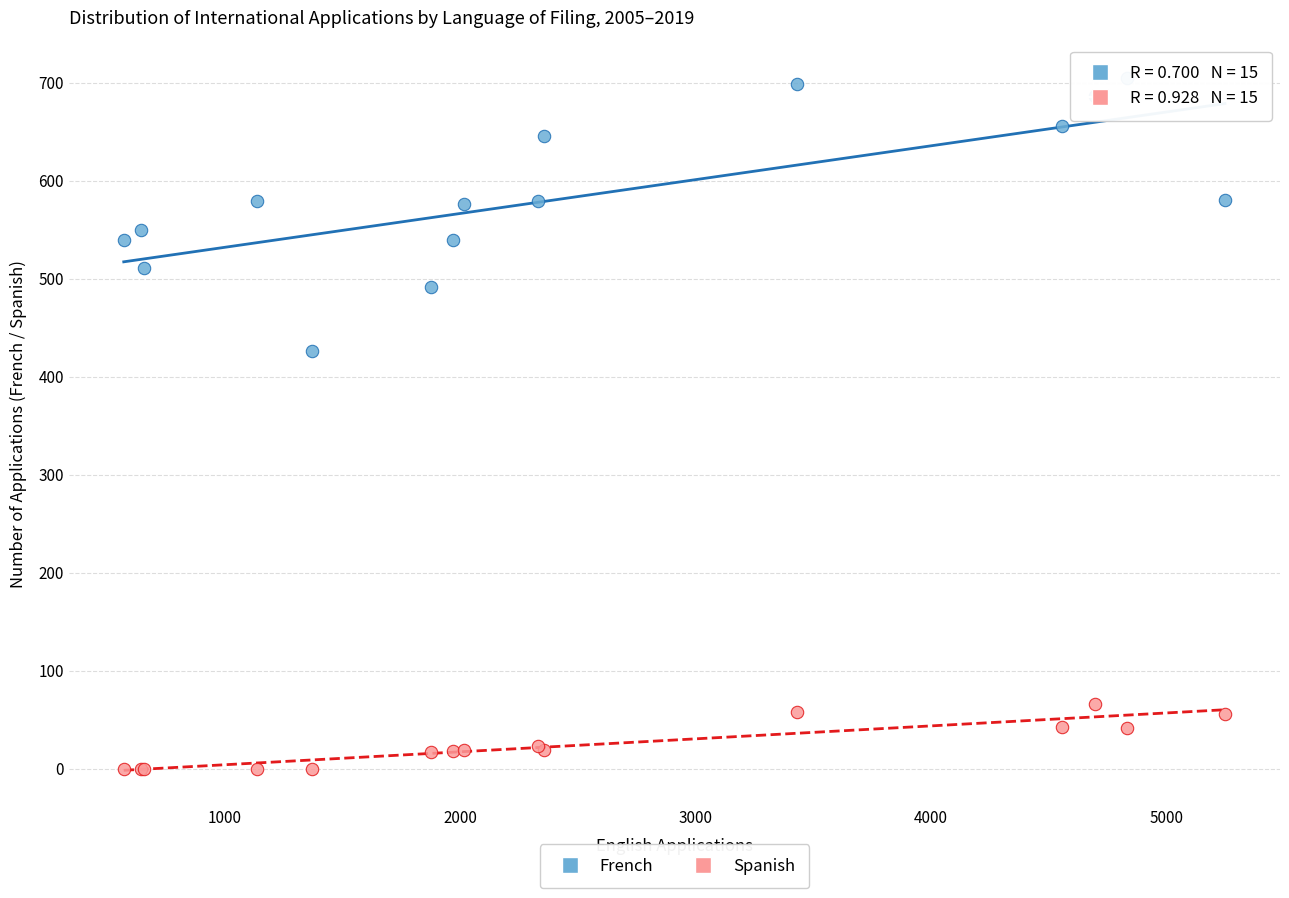

Across all series, what Y value is closest to 352?

426